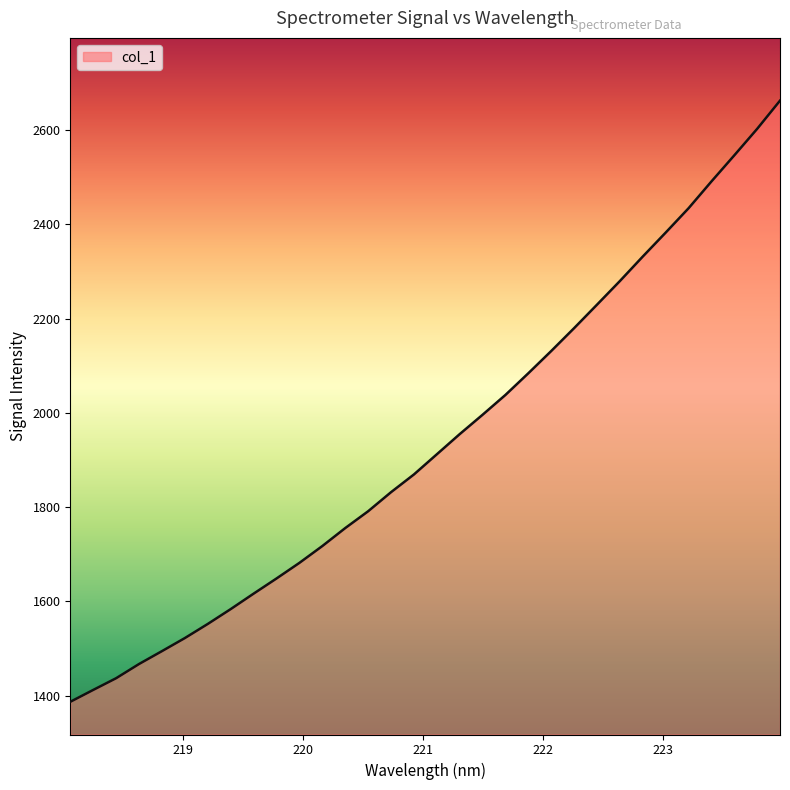

Count the number of values greater than 1912.

16